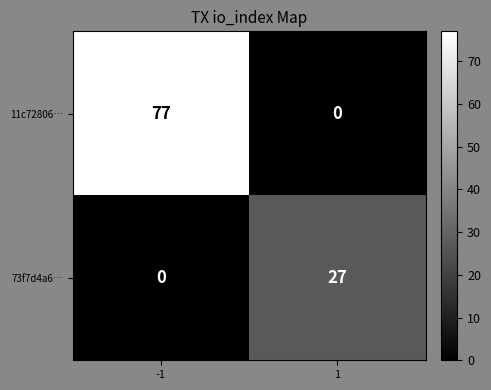

Which series changed the most between -1 and 1?

11c72806…